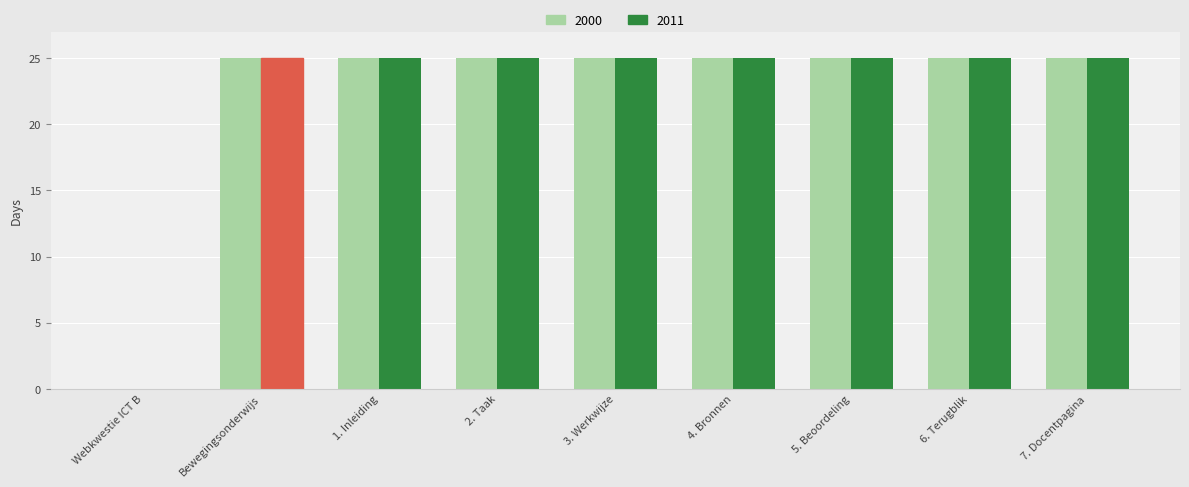

What is the highest value of the 2000 series?

25.0